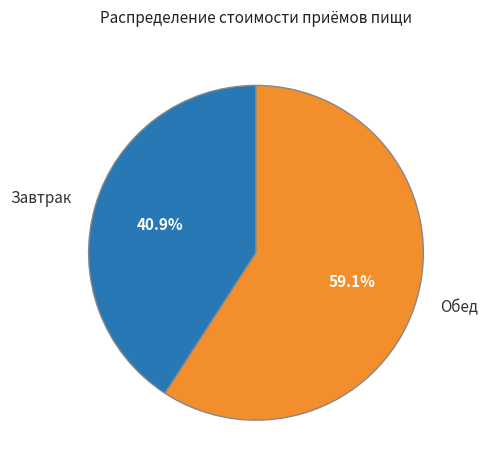

Is there a majority slice in this chart?

Yes